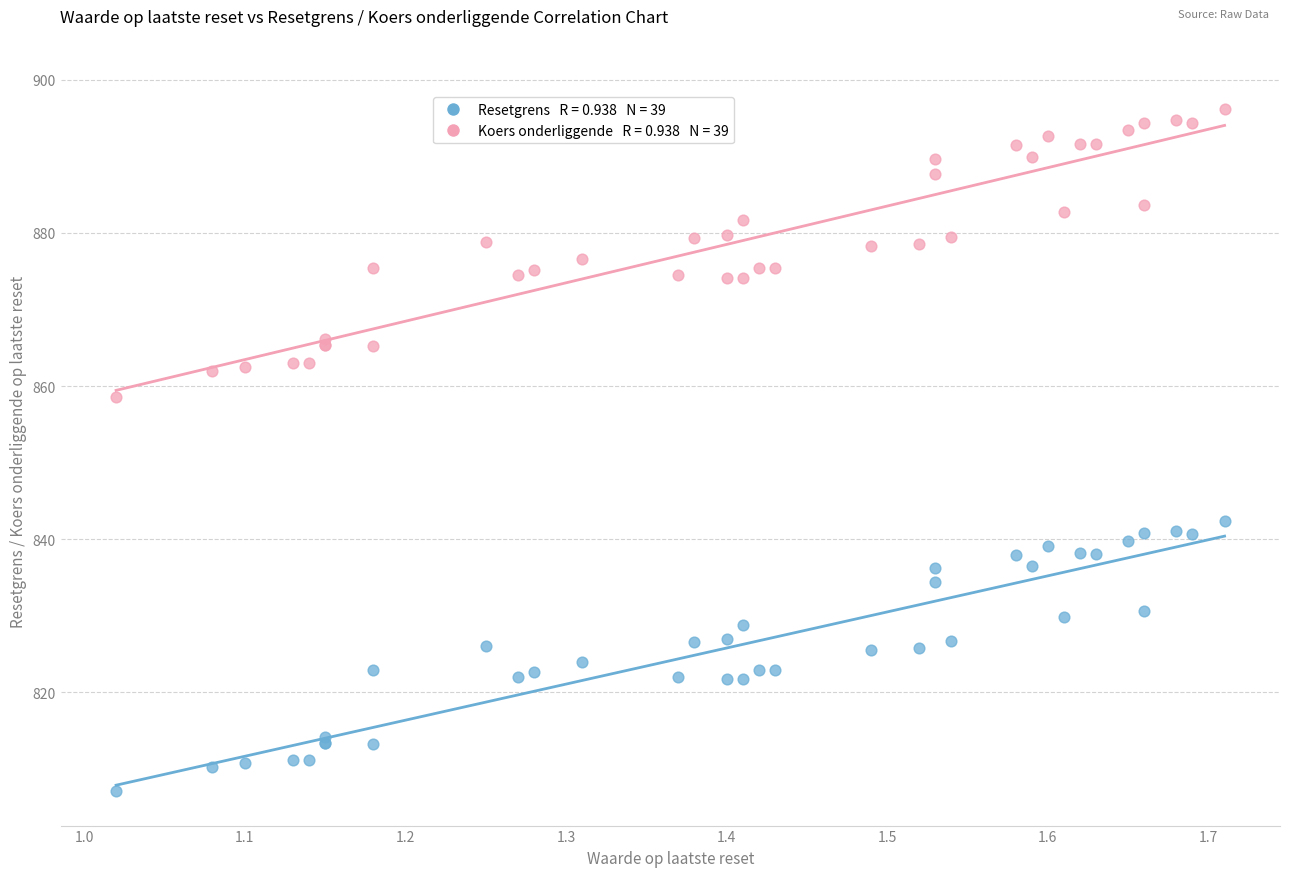

Across all series, what Y value is closest to 851?

858.6